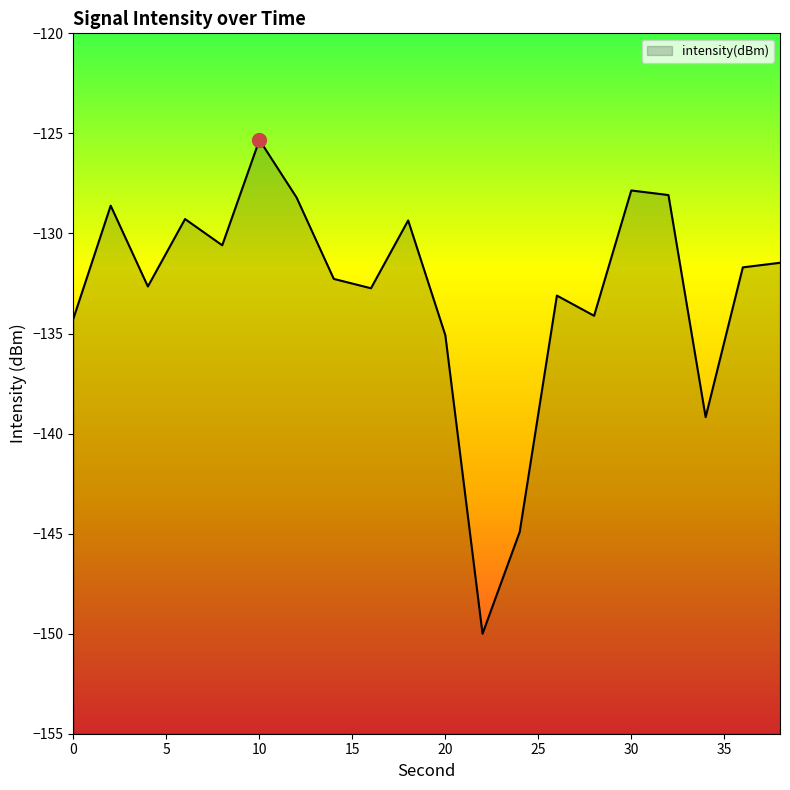

What is the difference between the maximum and minimum values?

24.7